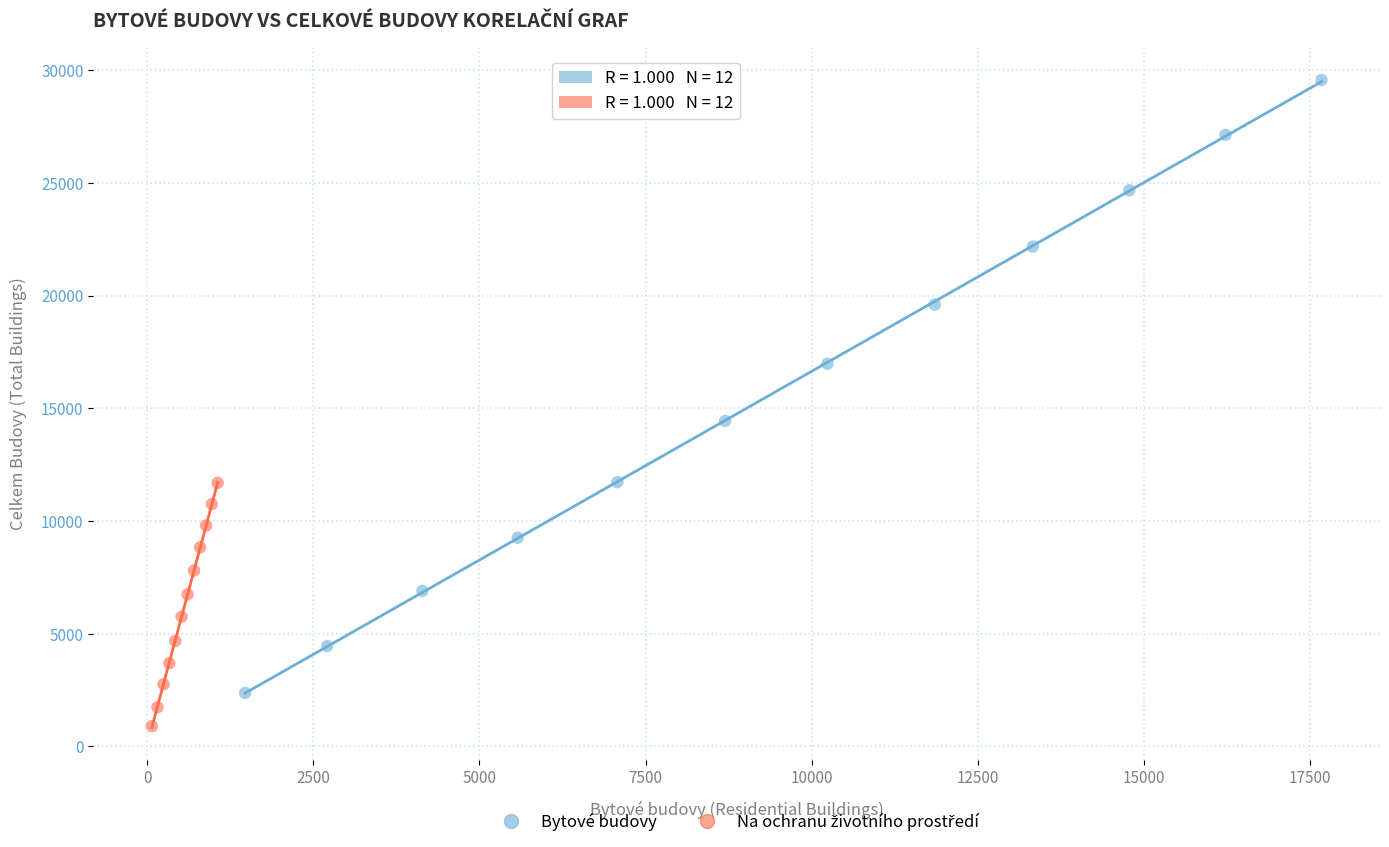

Which series has the largest Y range (max minus min)?

Bytové budovy